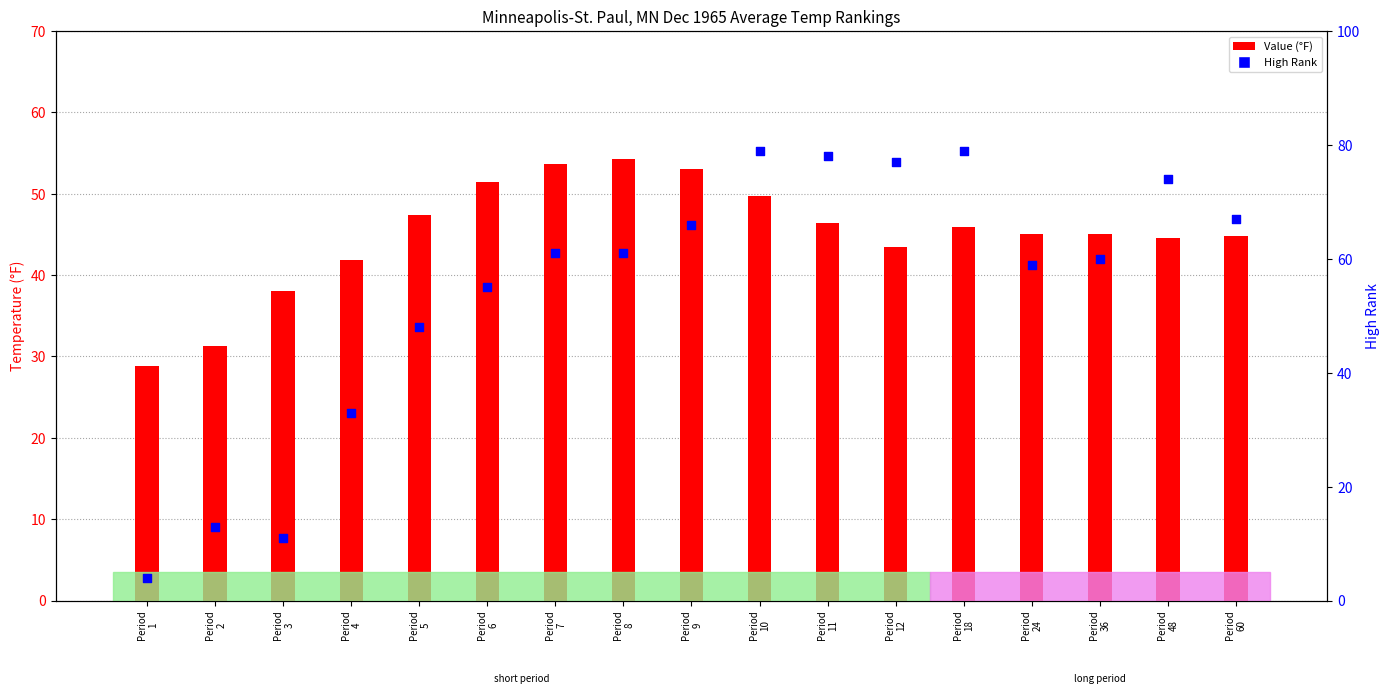

Is the value of High Rank at Period
12 greater than the value of Value (°F) at Period
24?

Yes